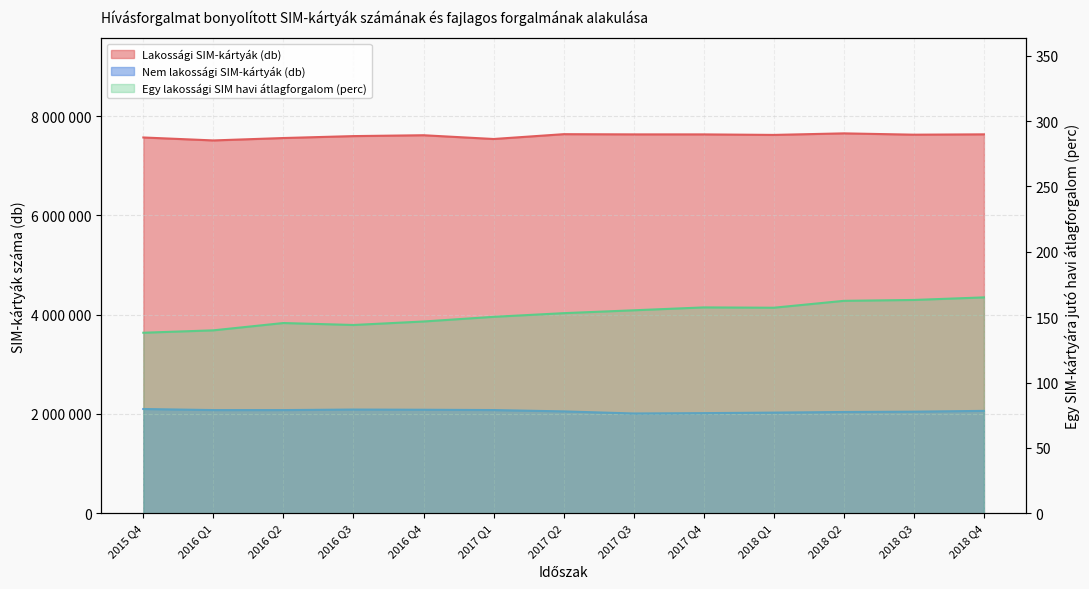

How many values in the Lakossági SIM-kártyák (db) series exceed 7619284?

6